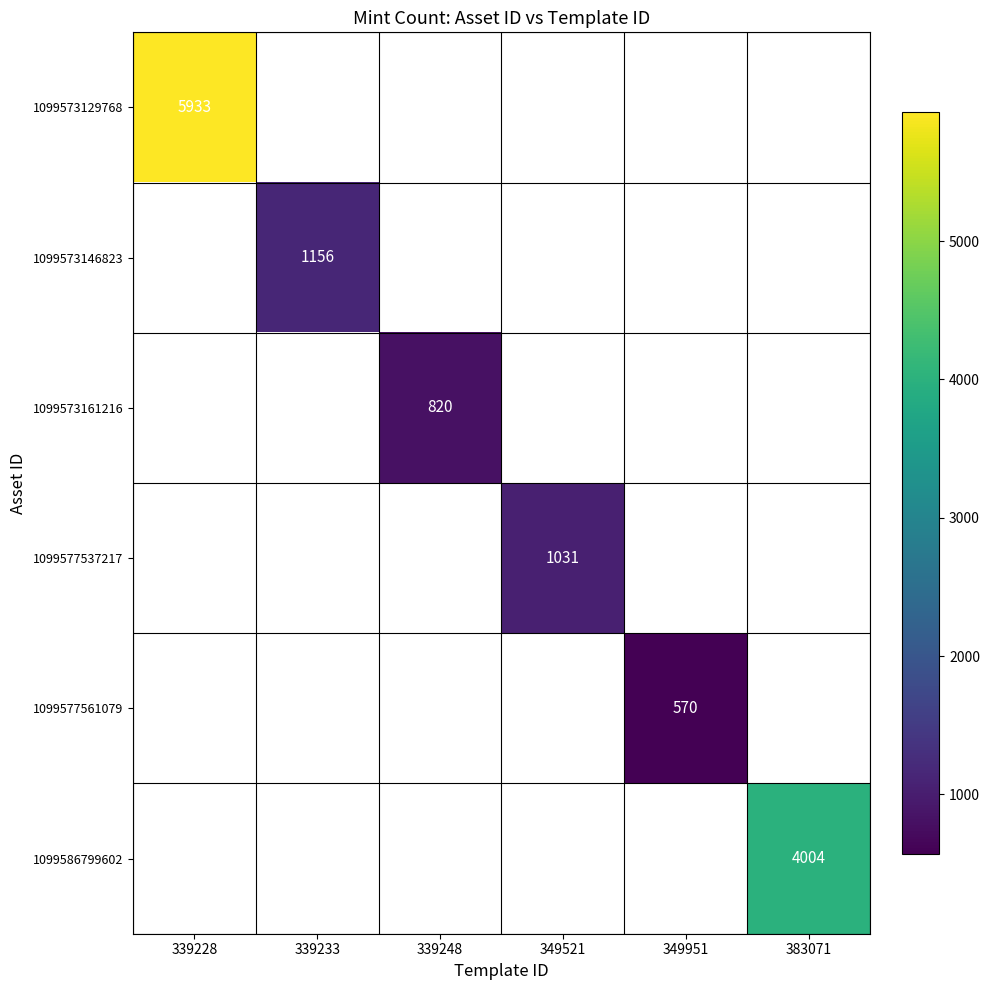

Is it true that 1099573129768 equals 2454 at 339228?

False